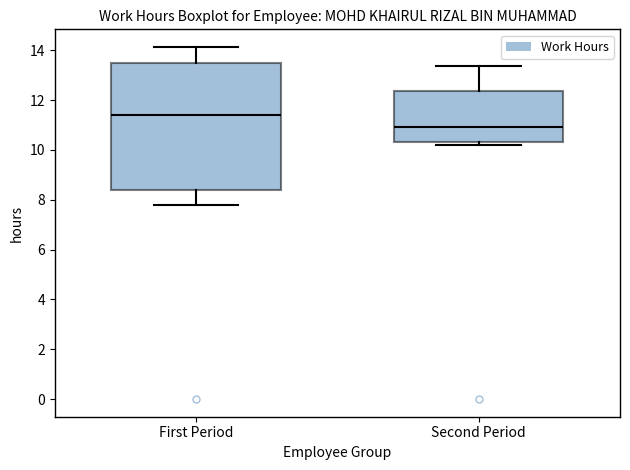

Where does the lower whisker of the box for First Period end on the y-axis? The values are not printed on the chart, so give them approximately, as read against the axis.

7.8